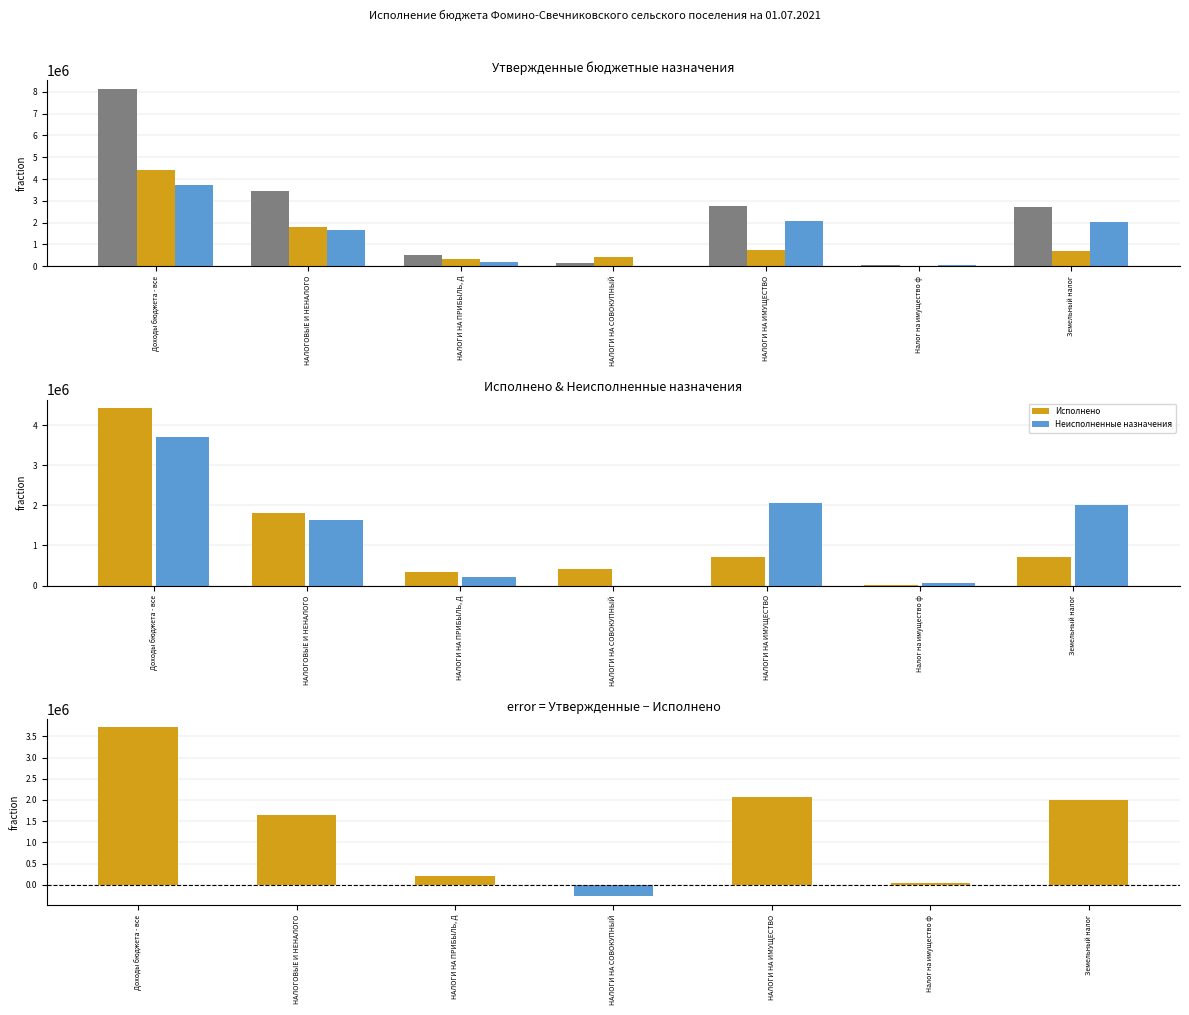

What is the sum of the Неисполненные назначения values at НАЛОГИ НА ПРИБЫЛЬ, Д and Налог на имущество ф?

258667.7